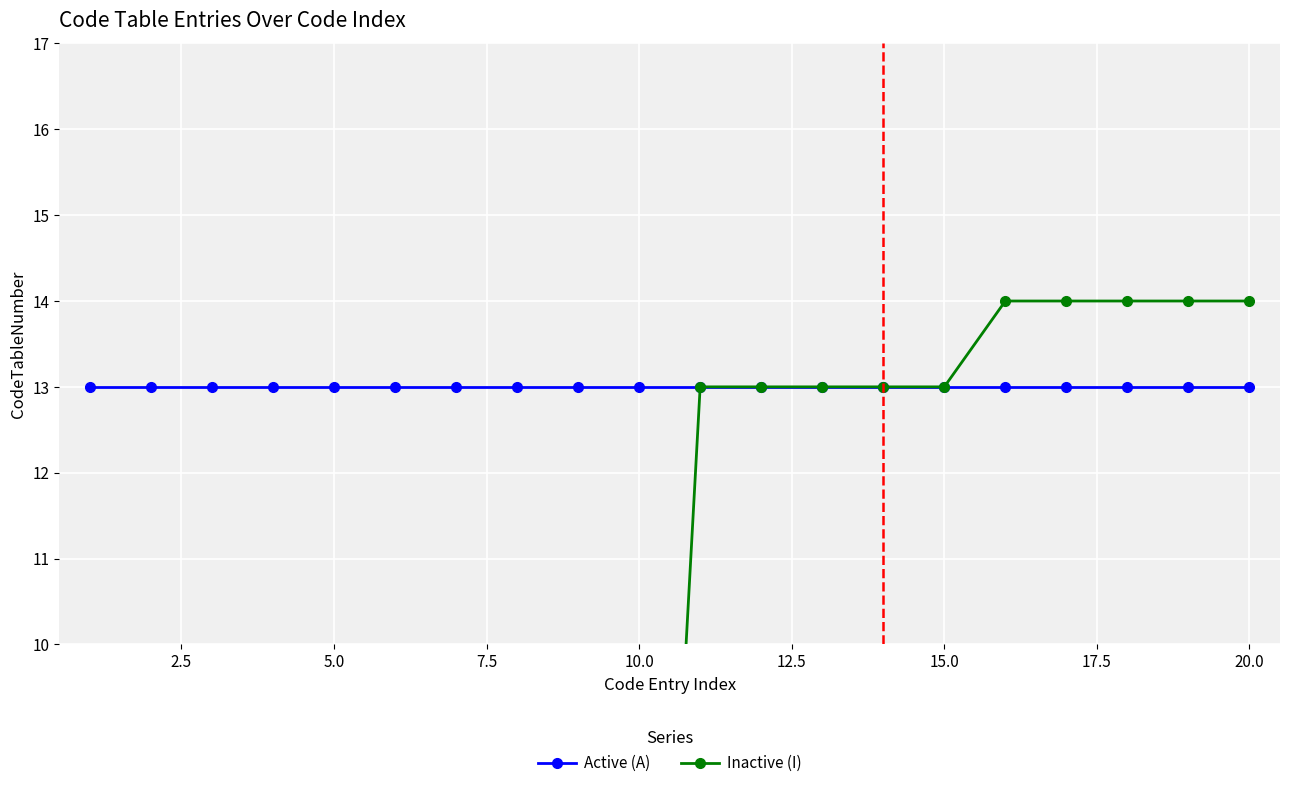

True or false: Active (A) has more than 2 interior local peaks.

False